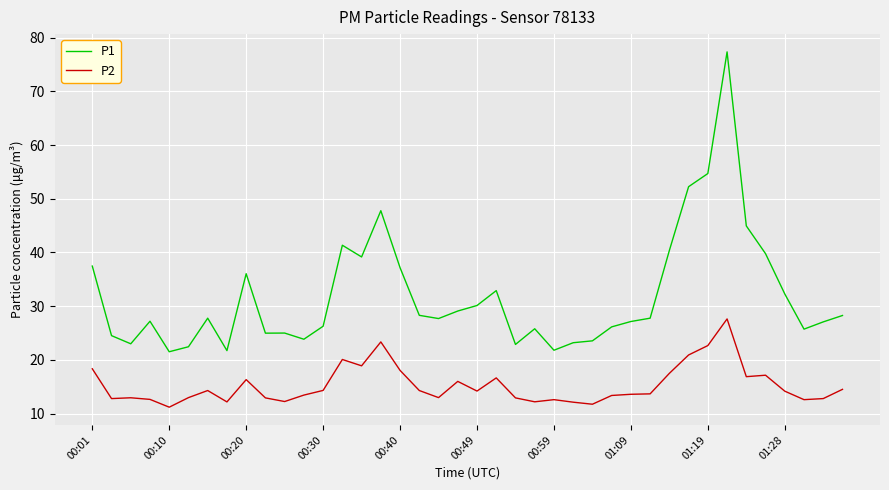

Which series has the largest total across all categories?

P1